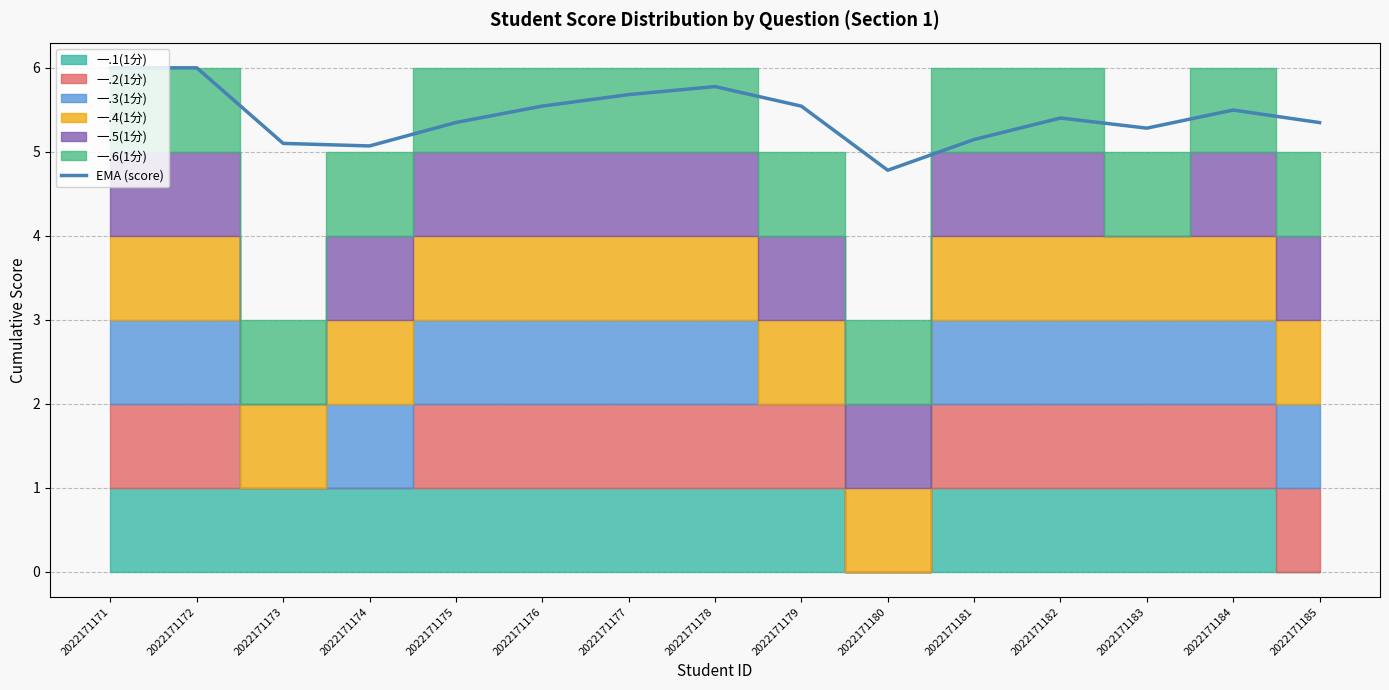

Reading right to left, what are all the values shown in this chart?

2022171185=5.3	2022171184=5.5	2022171183=5.3	2022171182=5.4	2022171181=5.1	2022171180=4.8	2022171179=5.5	2022171178=5.8	2022171177=5.7	2022171176=5.5	2022171175=5.3	2022171174=5.1	2022171173=5.1	2022171172=6.0	2022171171=6.0